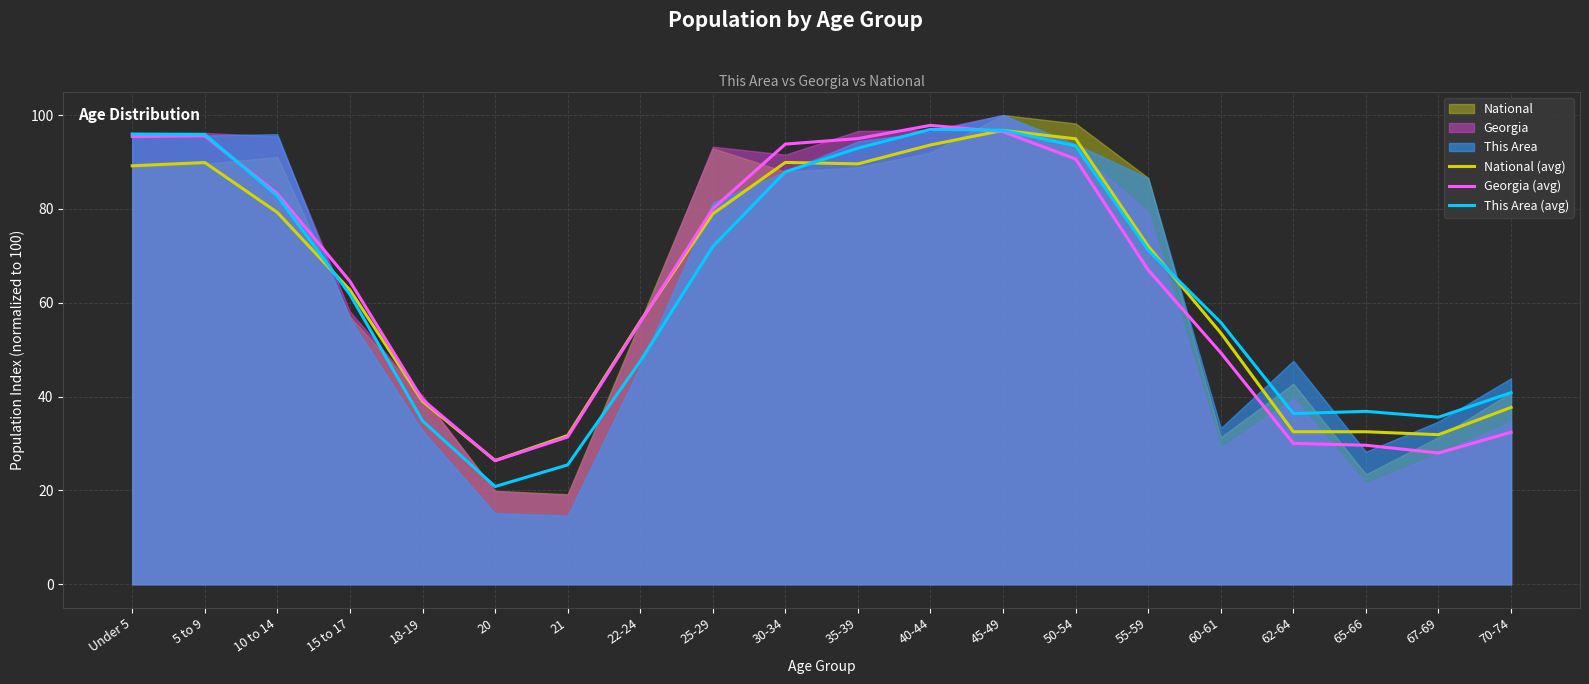

How many values in the This Area (avg) series exceed 71?

10